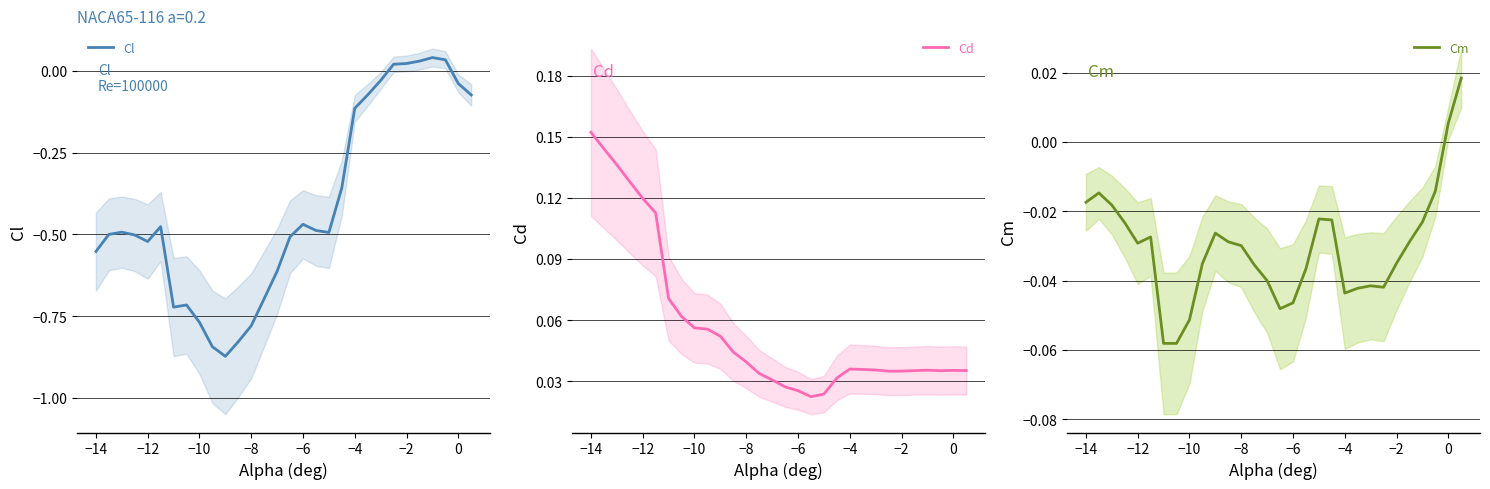

Is it true that Cl equals -0.2 at −8?

False